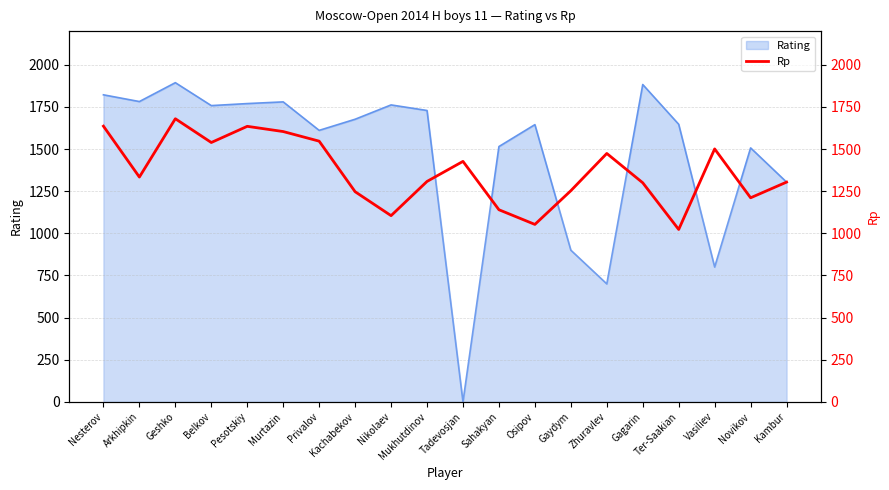

True or false: the data has more than 0 interior local peaks.

True